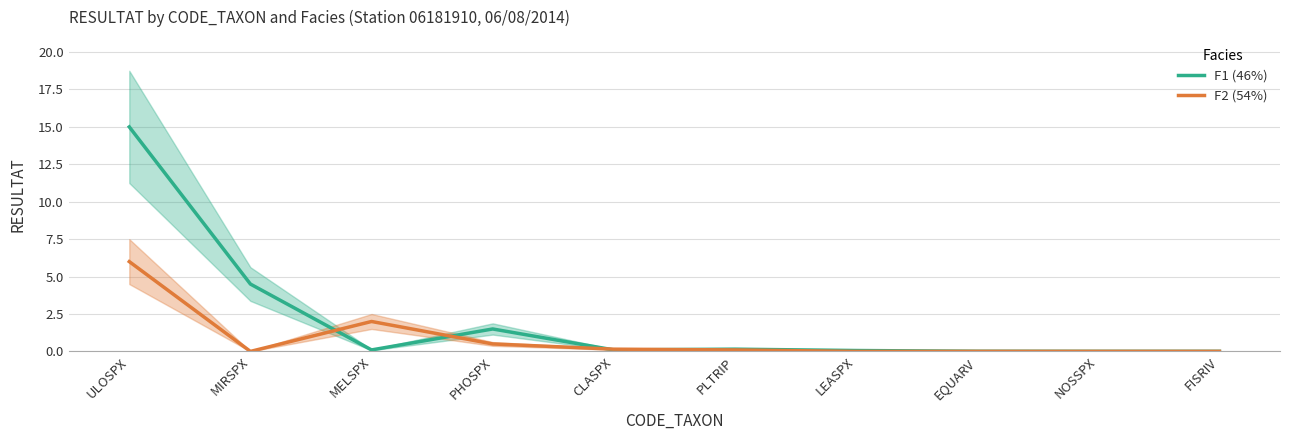

True or false: F2 (54%) and F1 (46%) cross at least once.

True